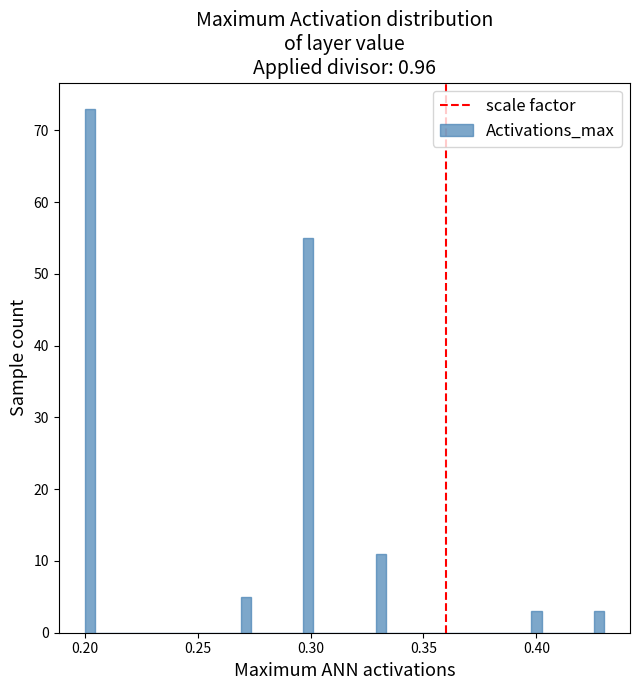

Around what value on the x-axis is the tallest bar? Give the approximate position of its centre, as read against the axis.

0.200